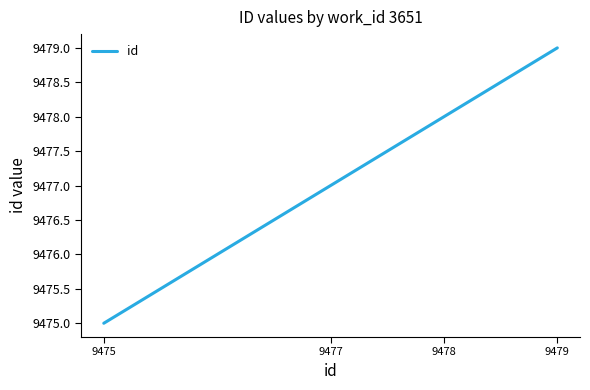

True or false: there are more than 1 points higher than both neighbors.

False